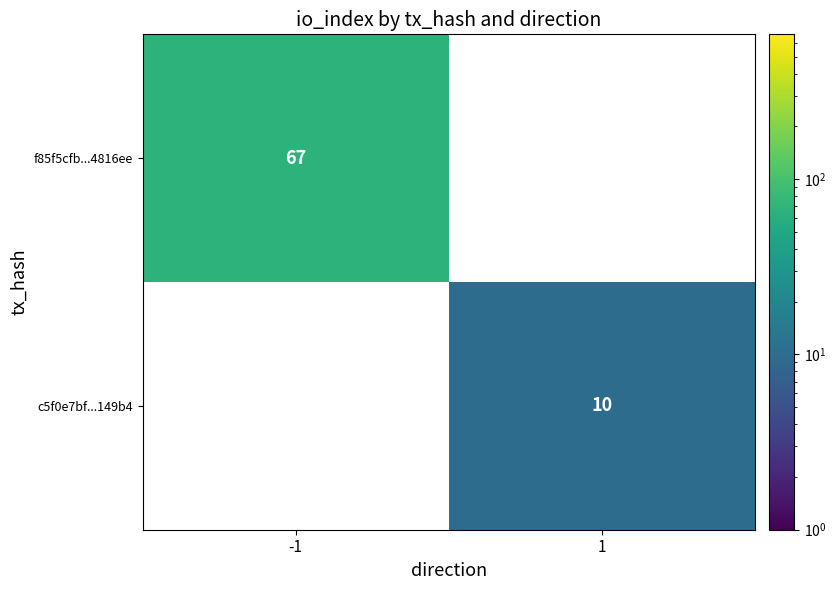

Is it true that f85f5cfb...4816ee equals 95.0 at -1?

False